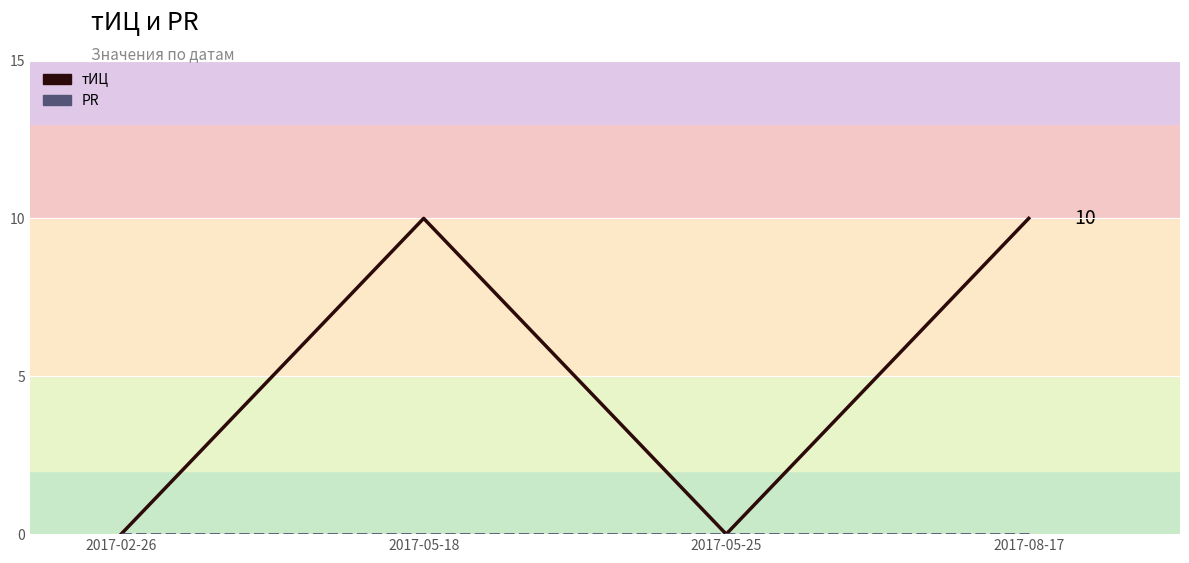

At which label is тИЦ closest to 5?

2017-02-26